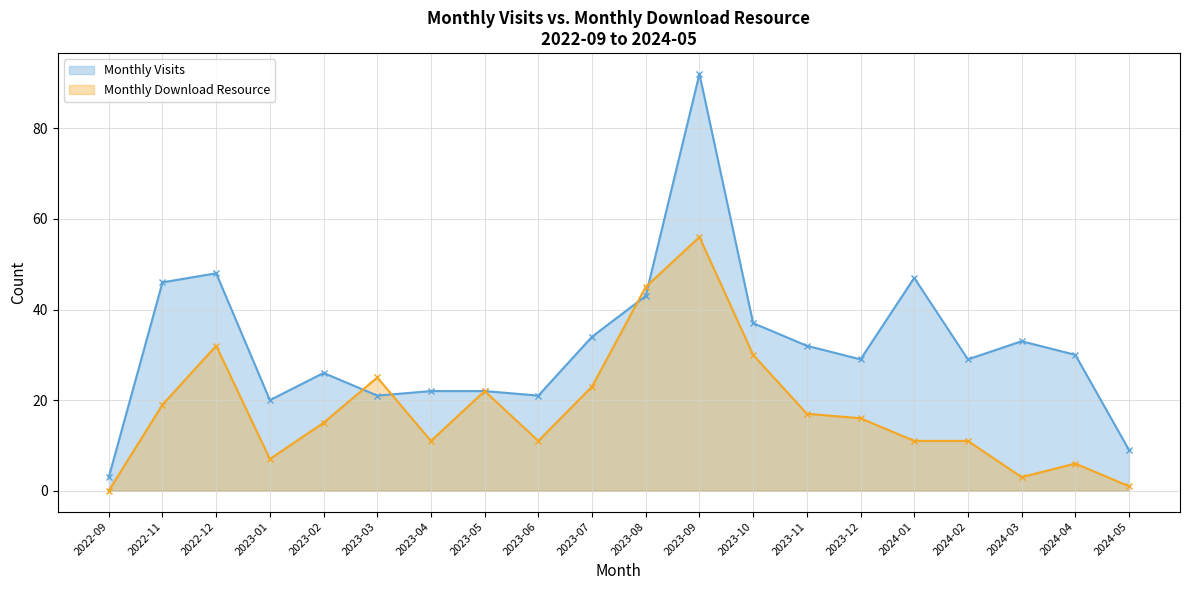

What is the label of the 5th point from the right?

2024-01